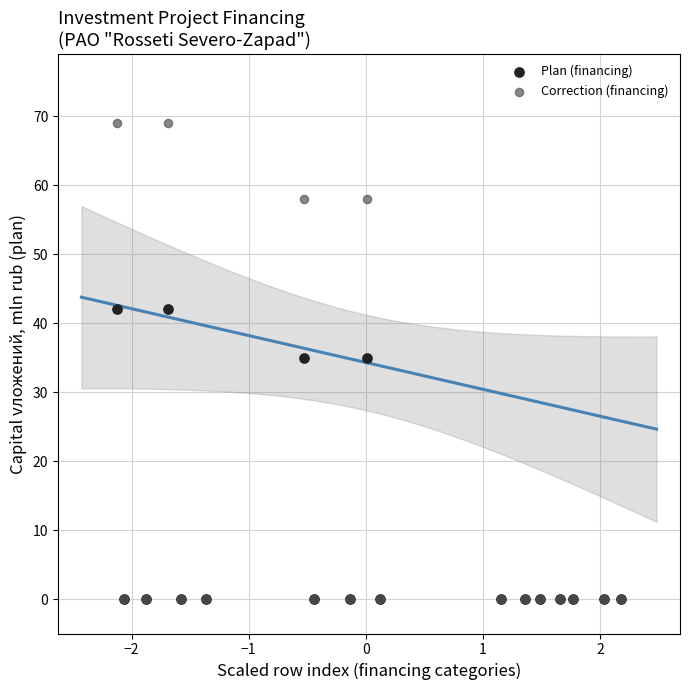

Which series has the widest spread of Y values?

Correction (financing)